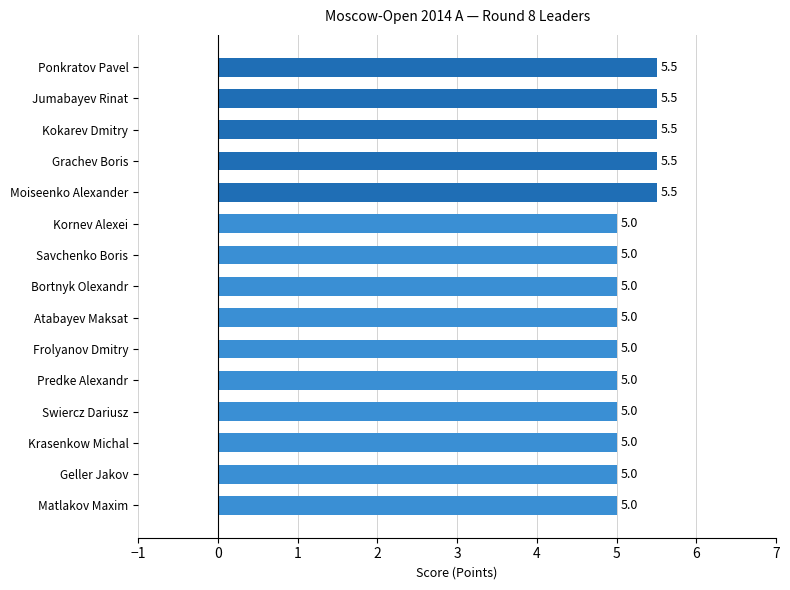

Approximately how many times larger is the value at Geller Jakov compared to Frolyanov Dmitry?

1.0